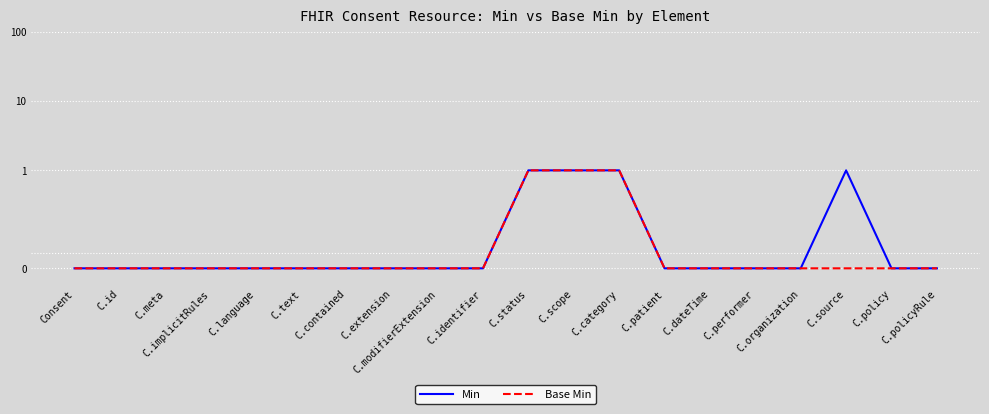

True or false: Base Min and Min cross at least once.

False